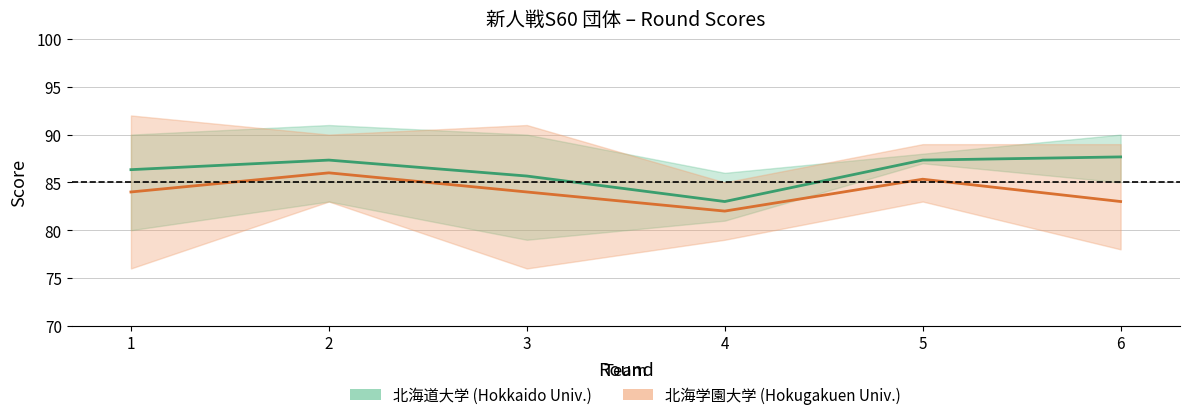

What is the value of the 北海道大学 (Hokkaido Univ.) point at the 5th from the left?

87.3